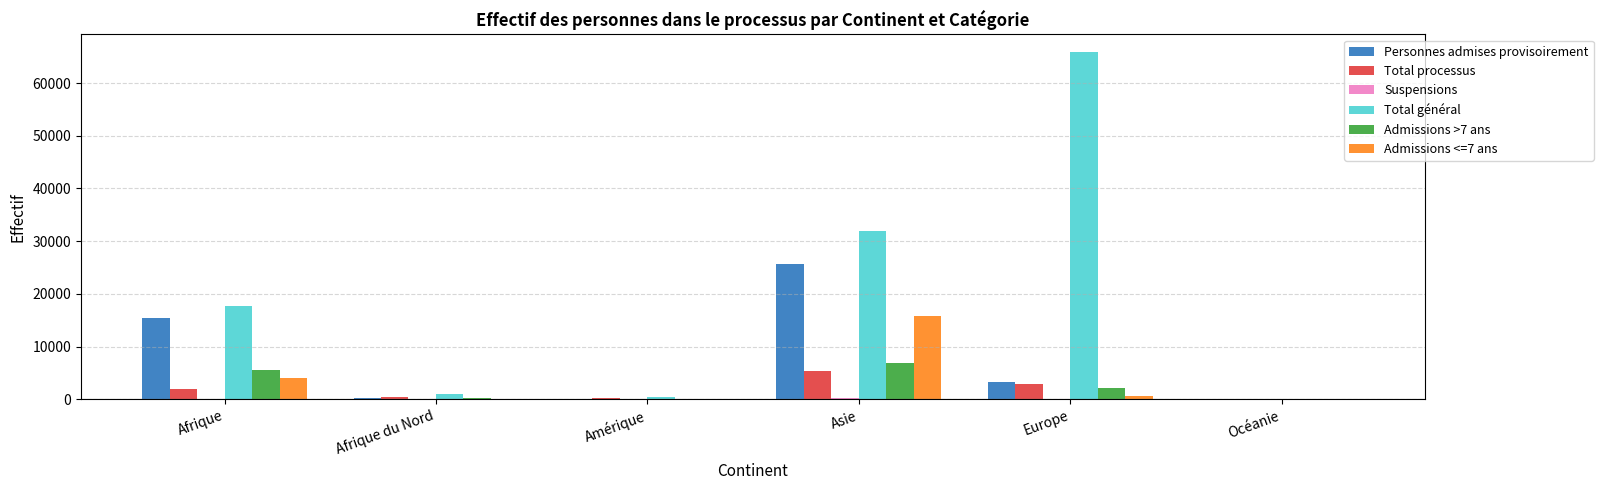

True or false: Total processus has a value of 2868 at Europe.

True